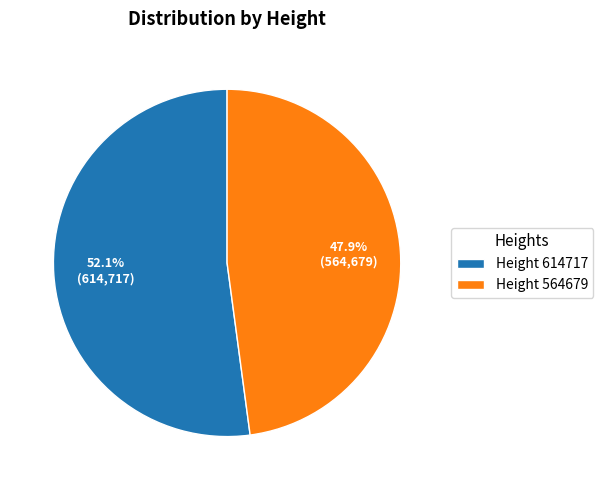

Rank the categories by value from lowest to highest.

Height 564679, Height 614717